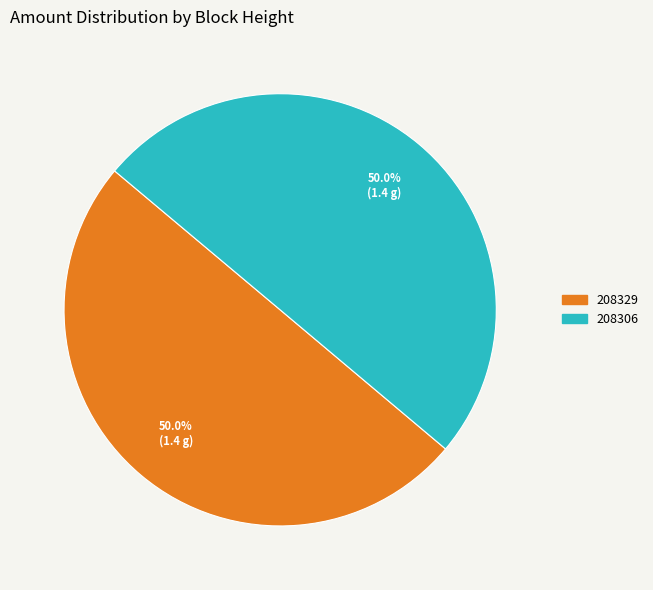

Combined, what portion of the pie is 208306 and 208329?

100.0%